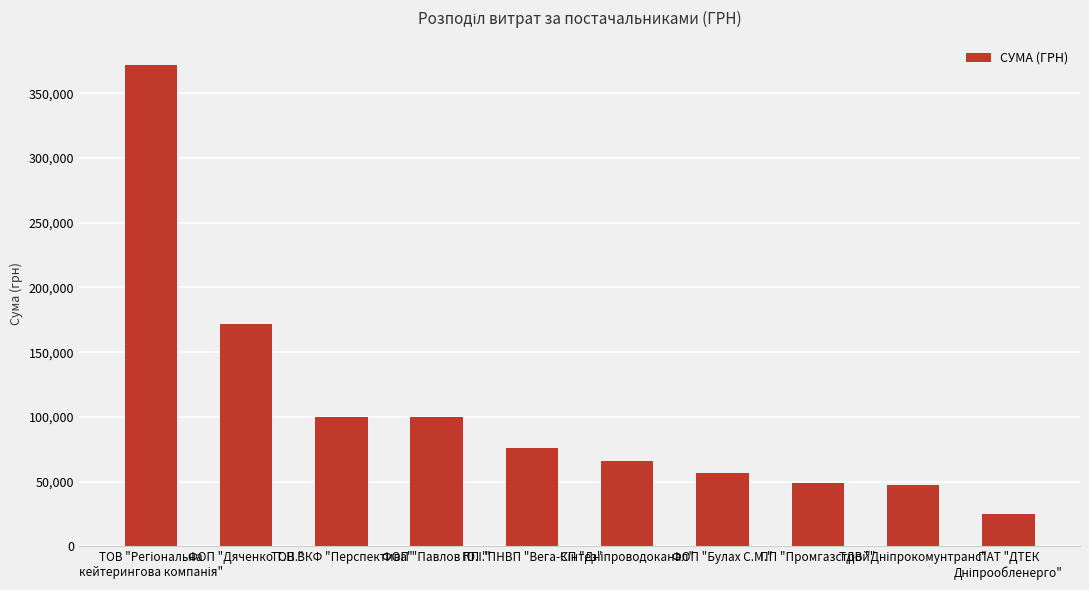

What is the difference between the maximum and minimum values?

347104.1